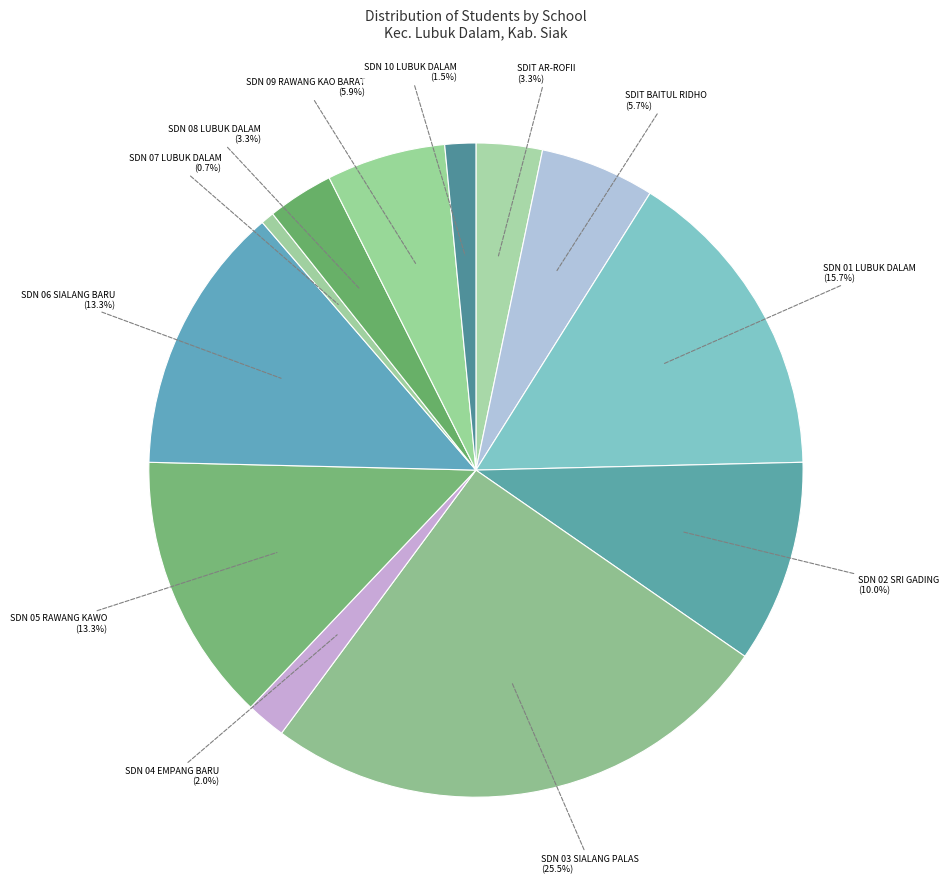

Is there a majority slice in this chart?

No